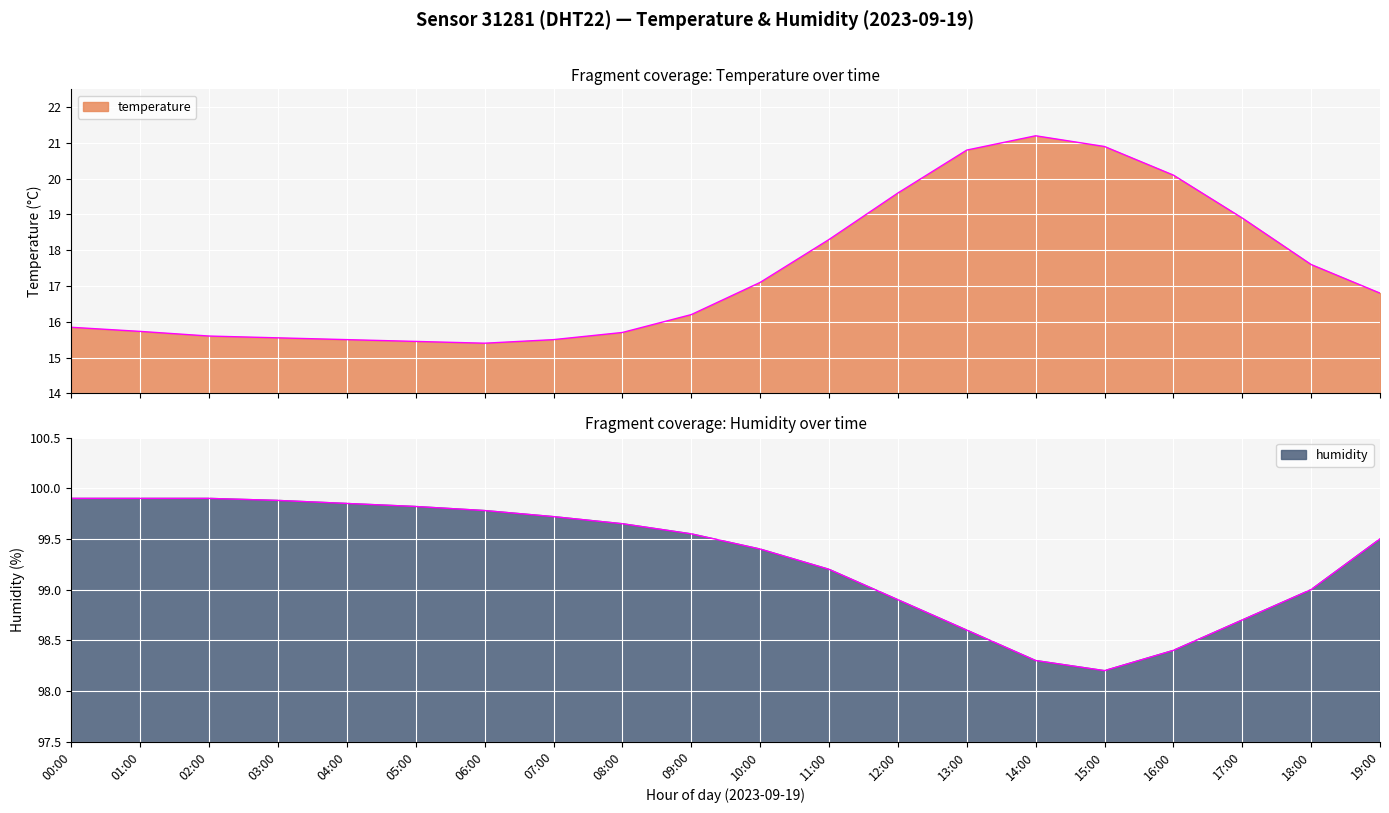

What is the greatest value displayed?

99.9